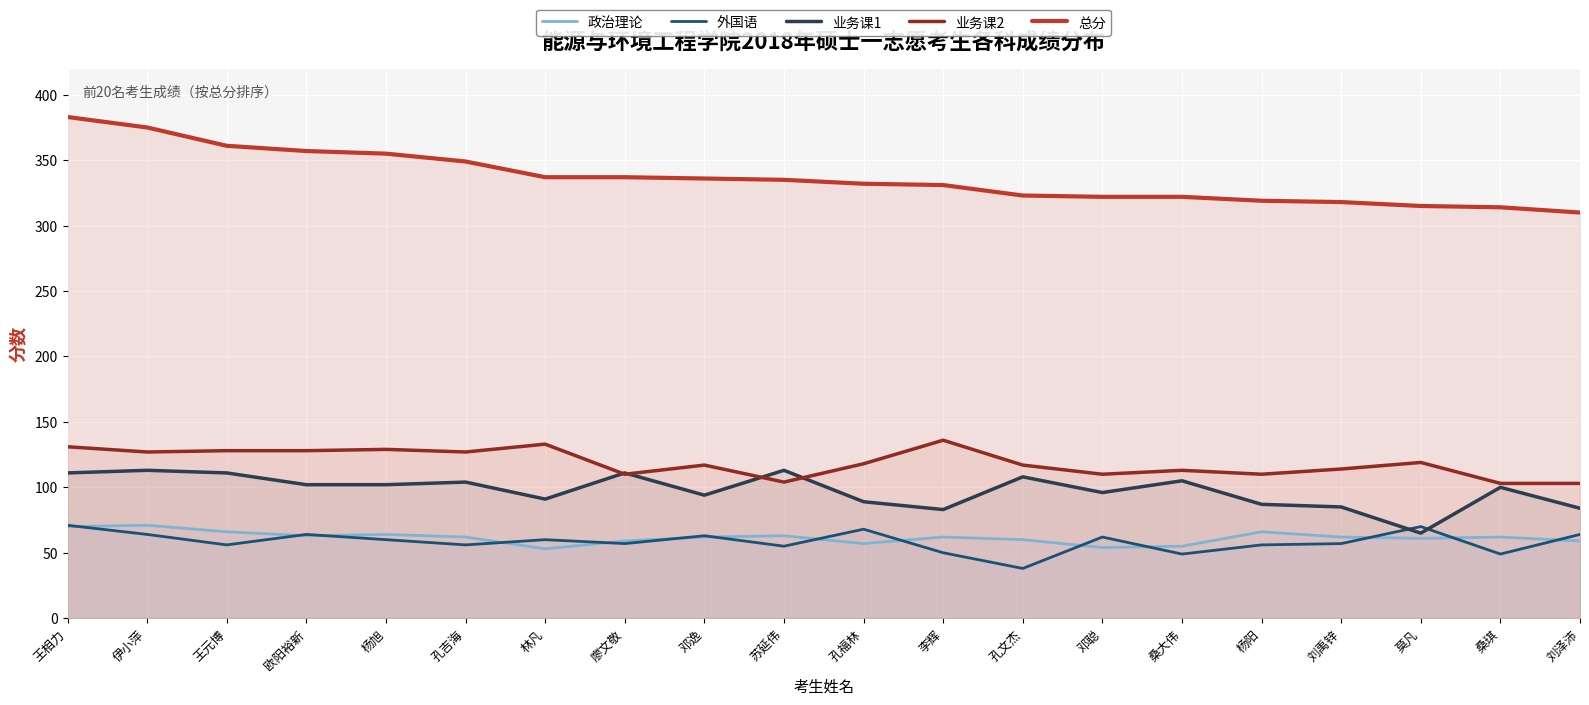

How many data points does each series have?

20